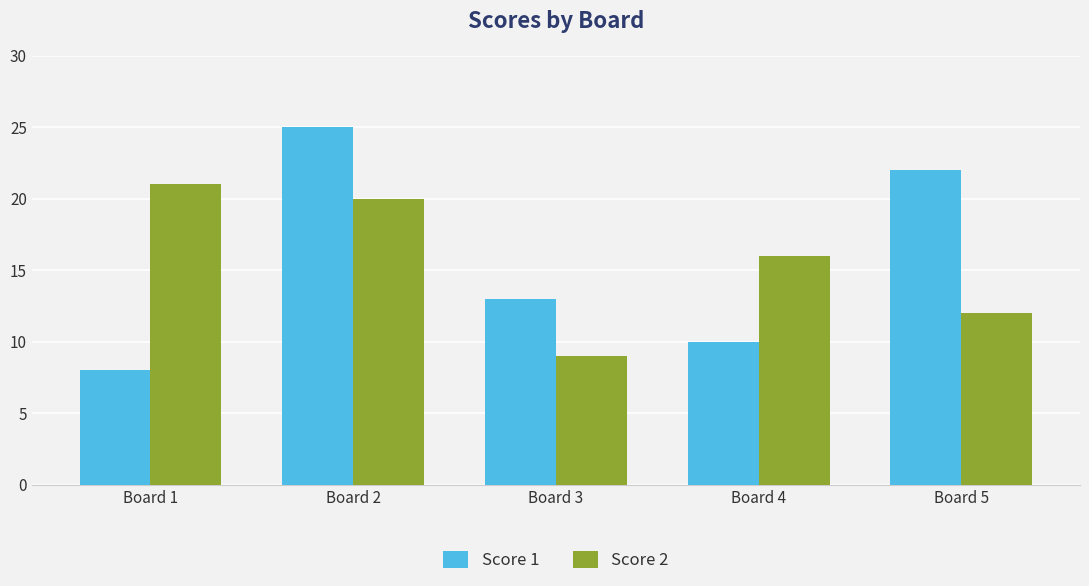

What are all the series names shown in the legend?

Score 1, Score 2